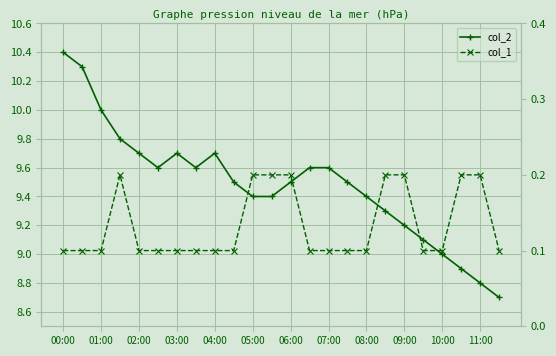

Is this an area chart (filled region under the line)?

No